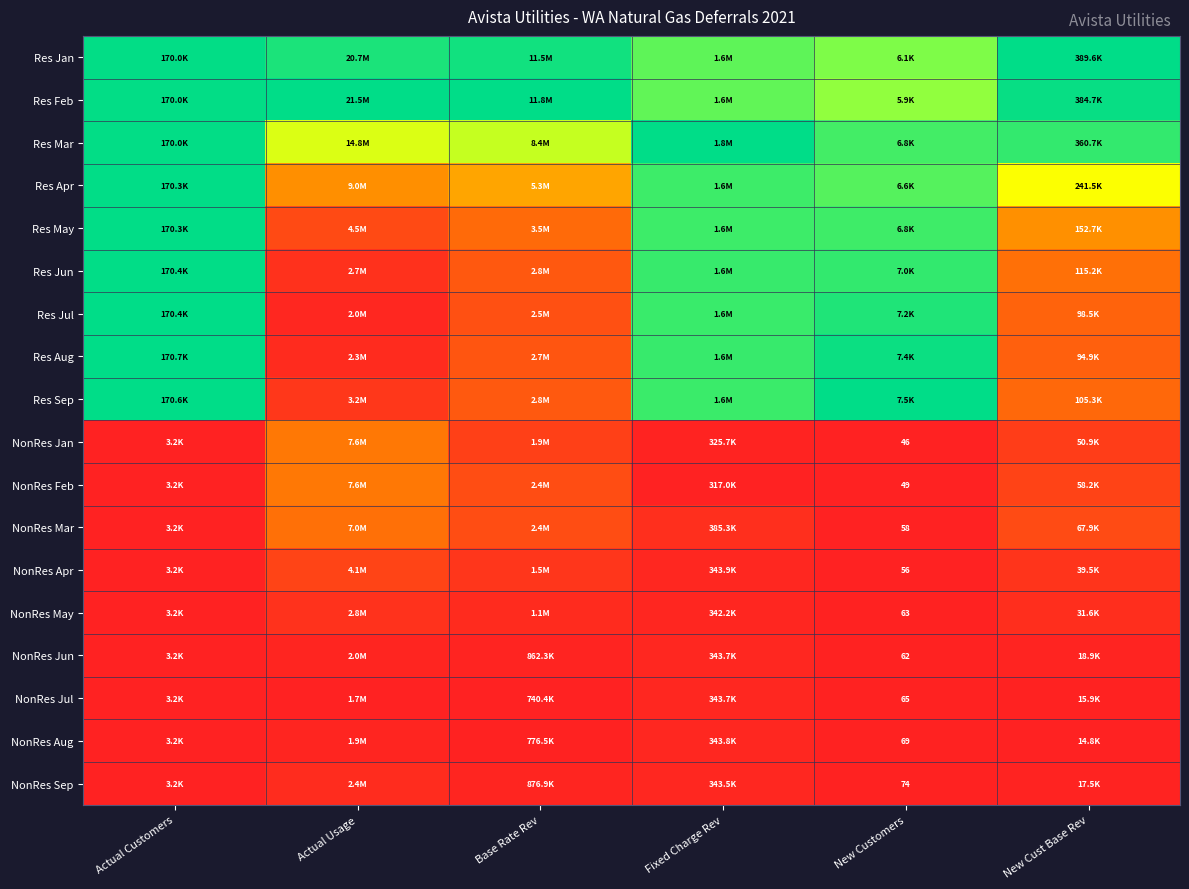

The Res Aug series shows 0.1 at Base Rate Rev. True or false?

False